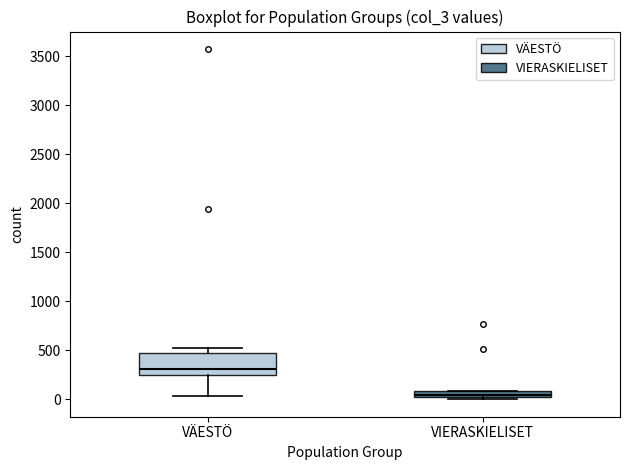

Which box's median line is the highest?

VÄESTÖ